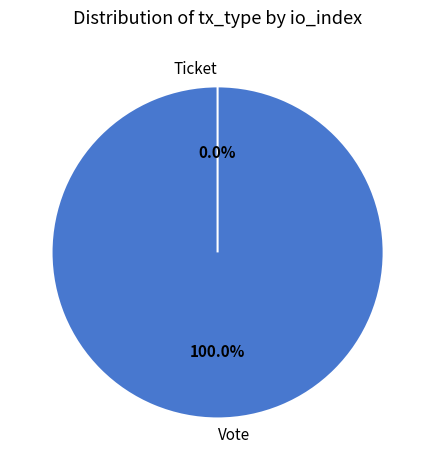

True or false: Ticket accounts for 0% of the total.

True